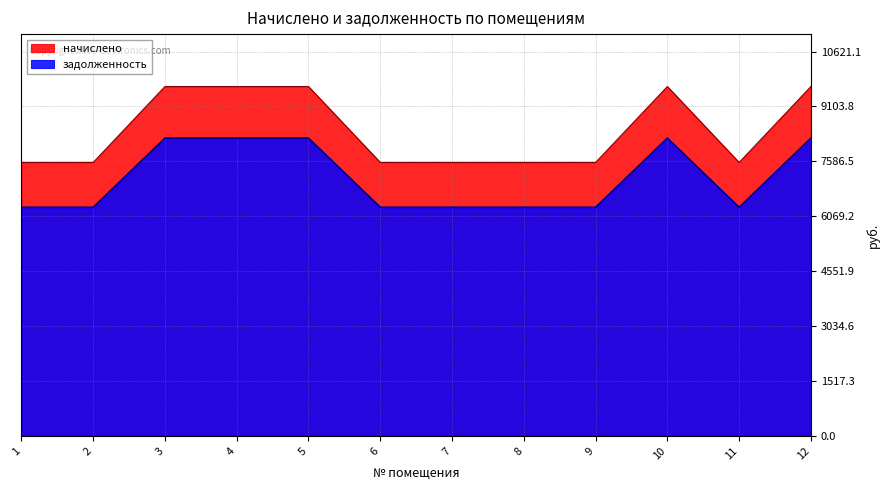

True or false: начислено has a value of 4220.4 at 2.

False